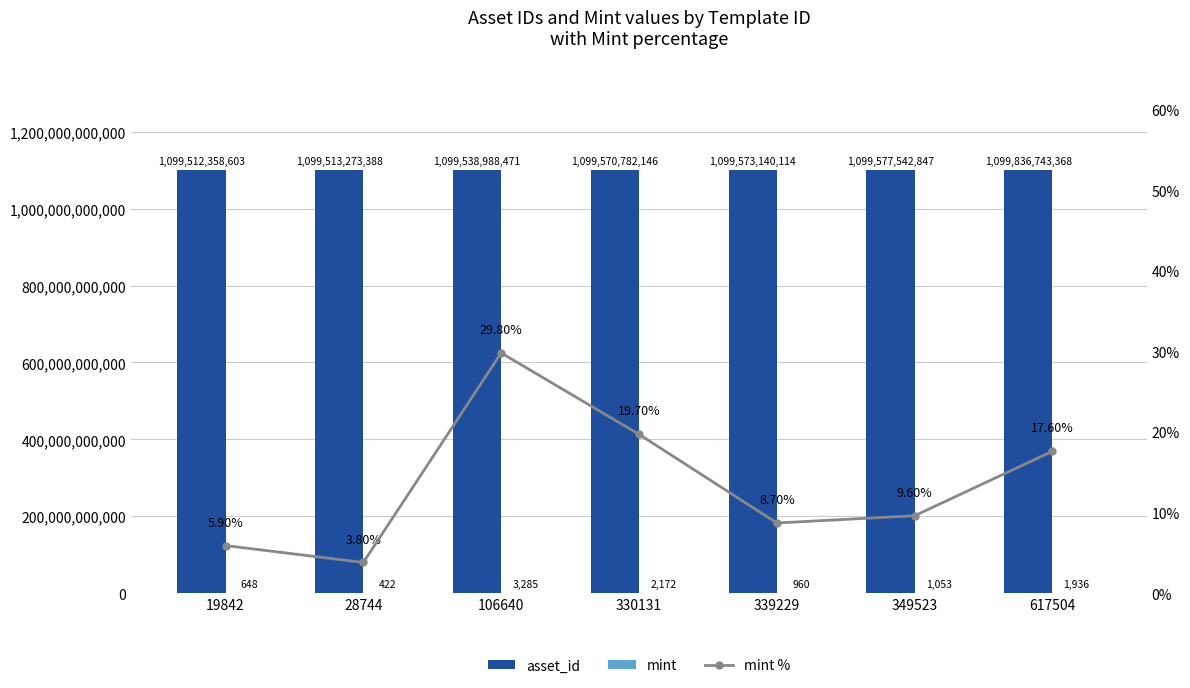

The value of mint % at 28744 is 5.9. True or false?

False